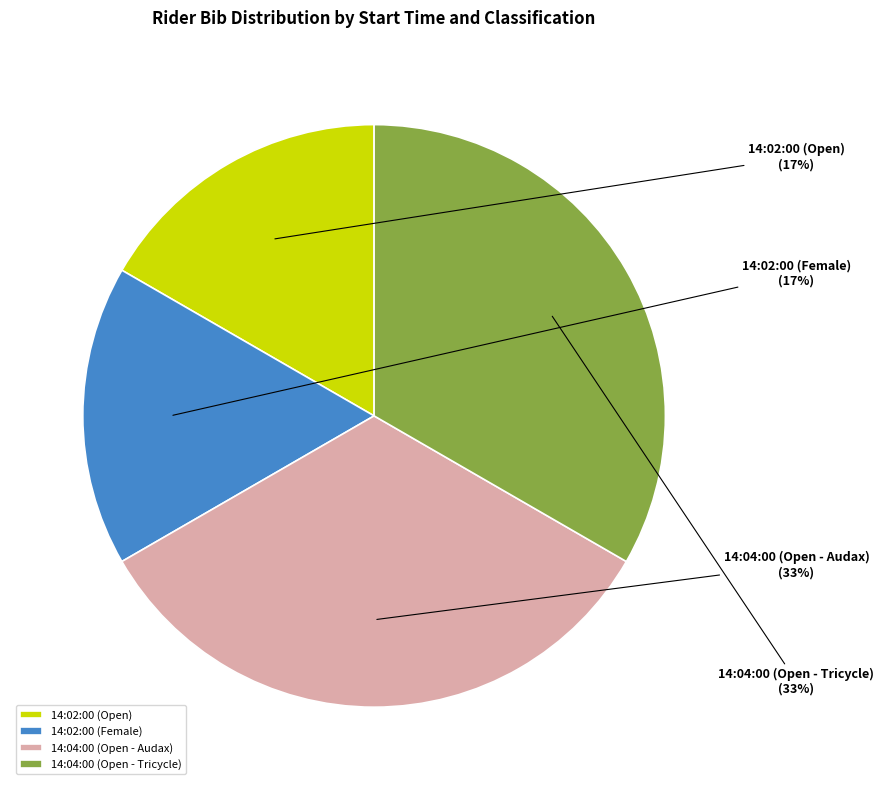

Which has a higher value, 14:04:00 (Open - Audax) or 14:02:00 (Female)?

14:04:00 (Open - Audax)